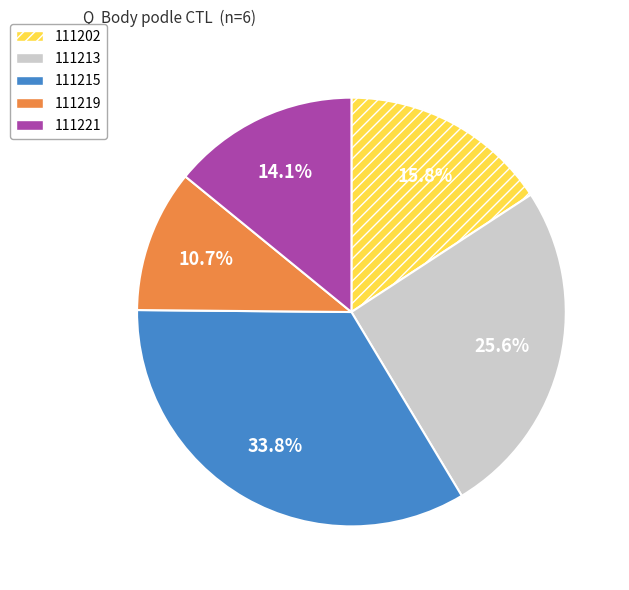

Is the sum of 111215 and 111213 greater than half?

Yes